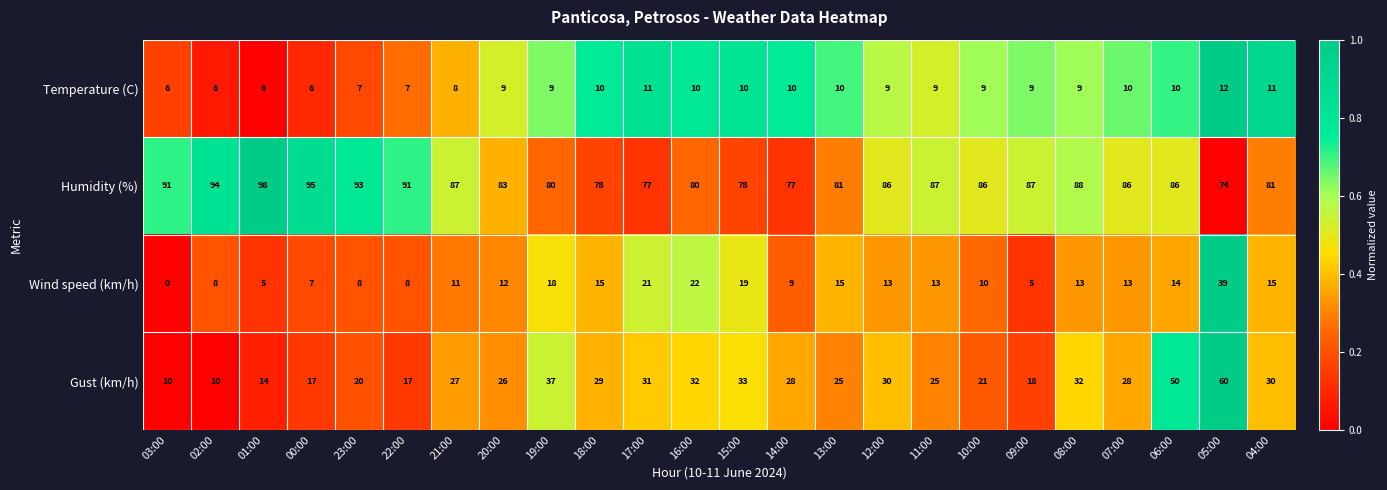

Which label corresponds to the largest value in the chart?

01:00